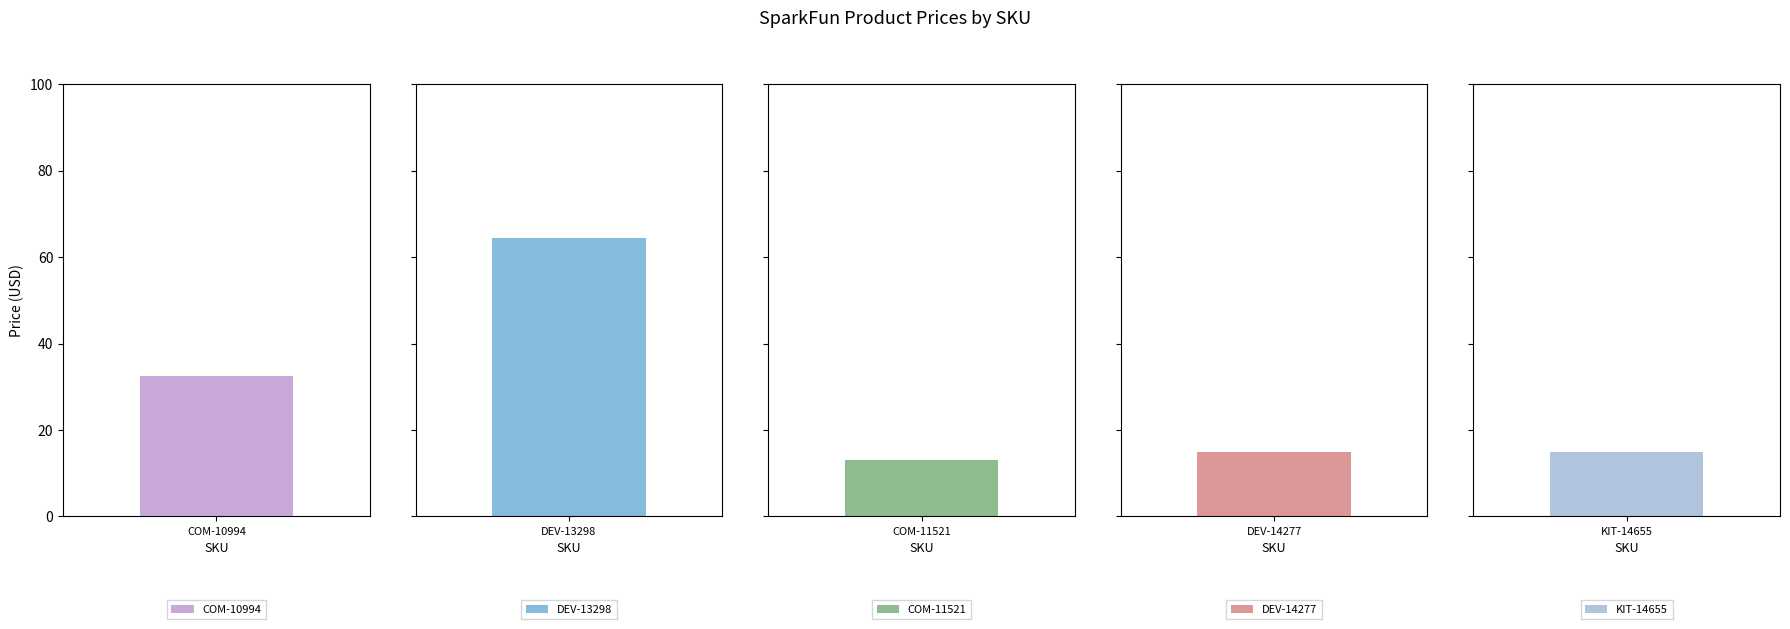

List the labels in order of value, largest first.

DEV-13298, COM-10994, DEV-14277, KIT-14655, COM-11521